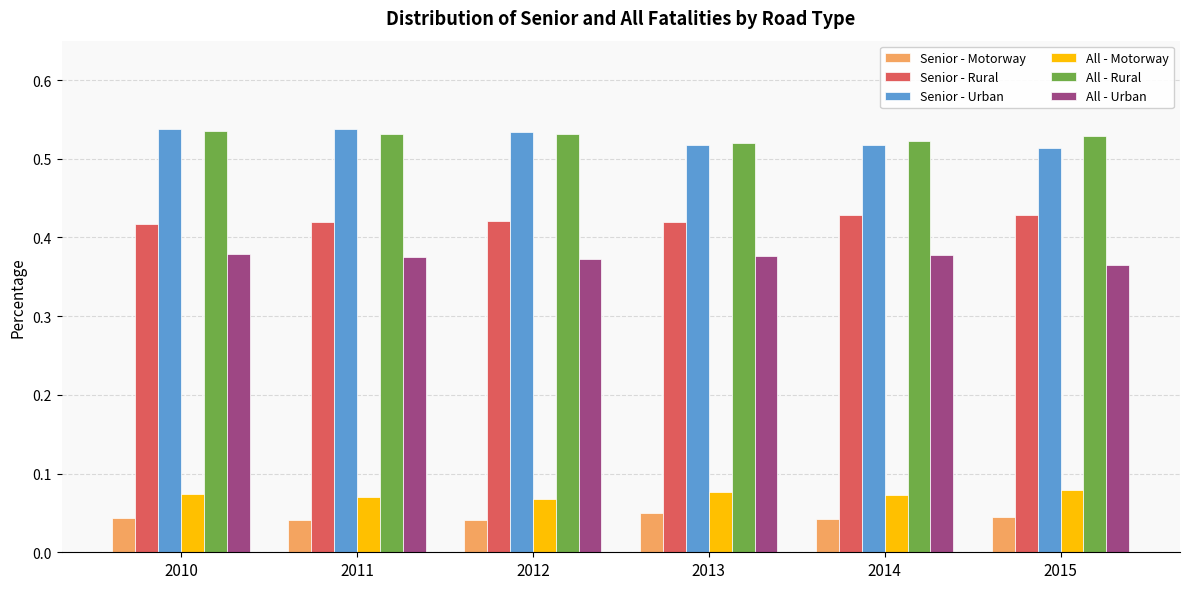

Is it true that Senior - Rural equals 0.3 at 2014?

False